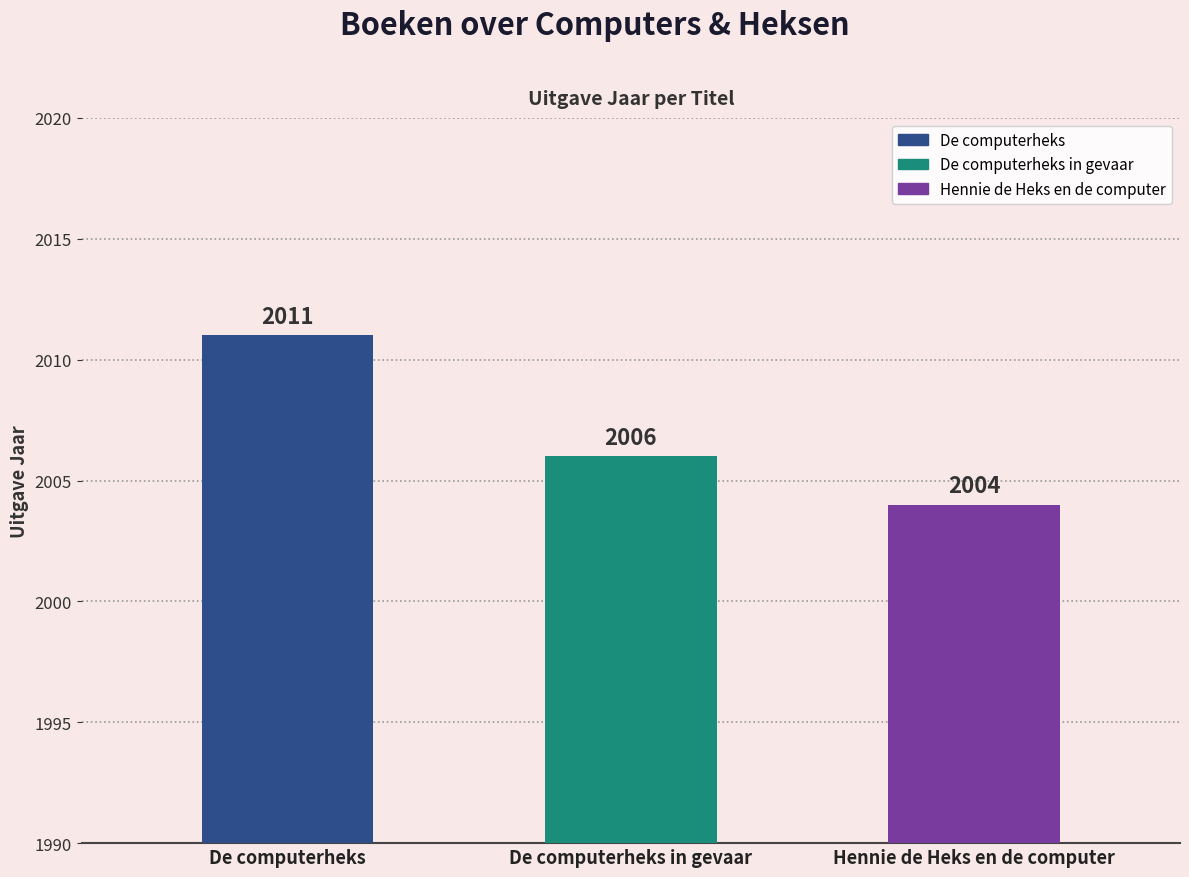

The chart shows a value of 961 at De computerheks in gevaar. True or false?

False